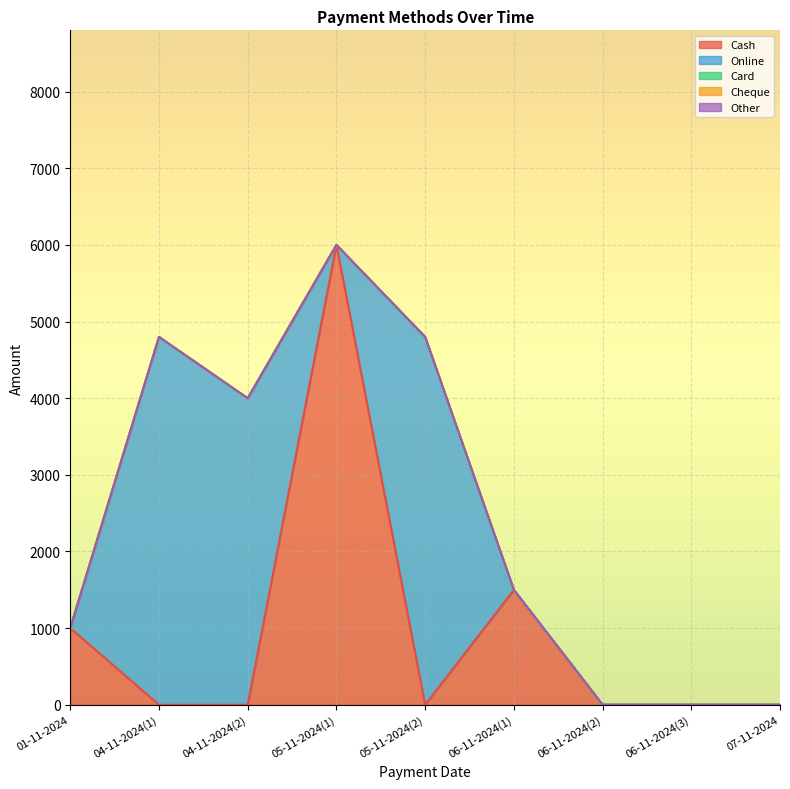

Which category has the highest value across all series?

05-11-2024(1)